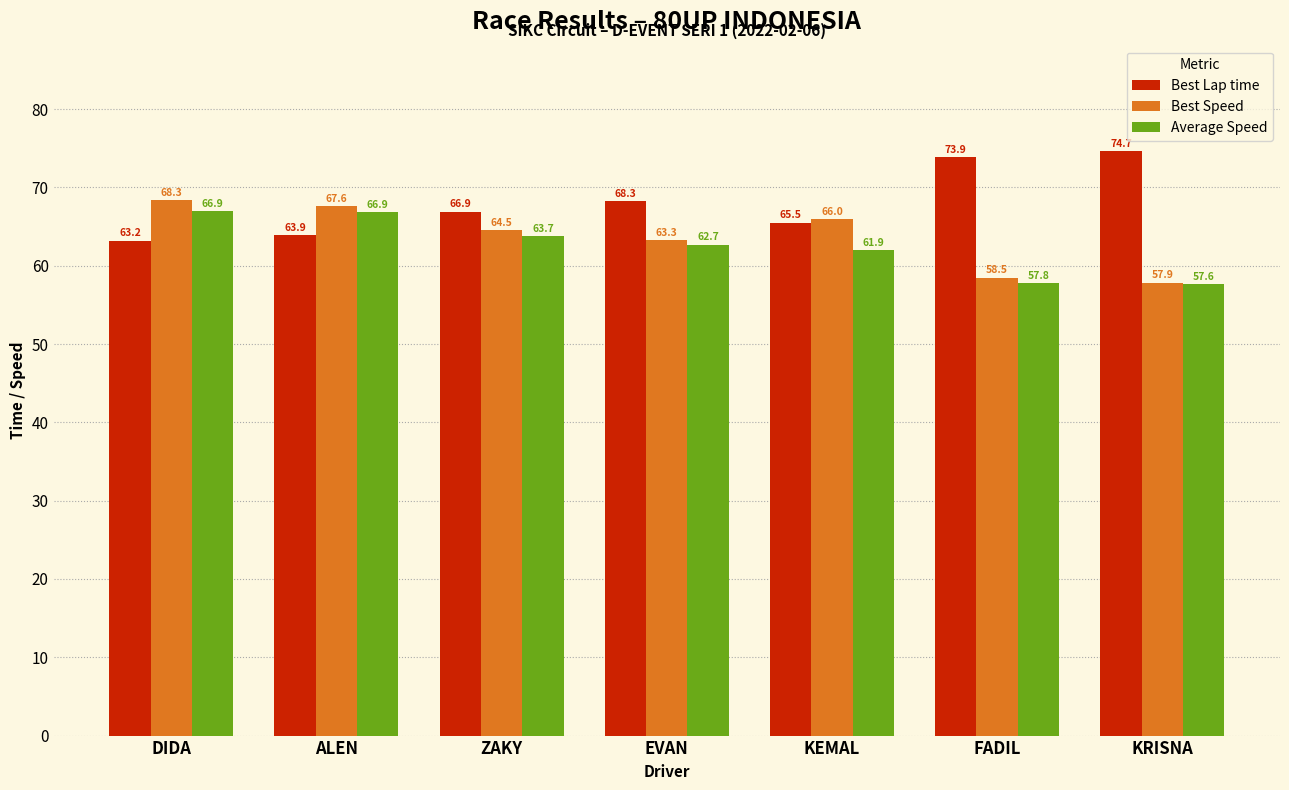

Is the value of Average Speed at ALEN greater than the value of Best Lap time at DIDA?

Yes